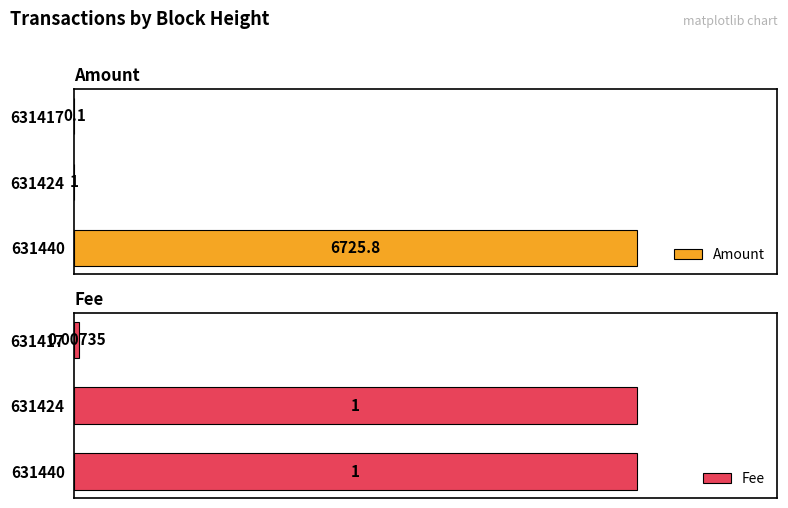

Rank the series by their maximum value, from lowest to highest.

Fee, Amount